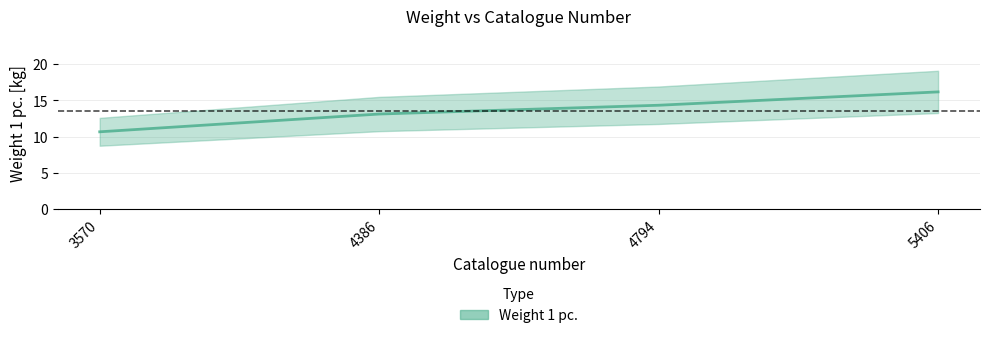

How many data points are above 14?

2